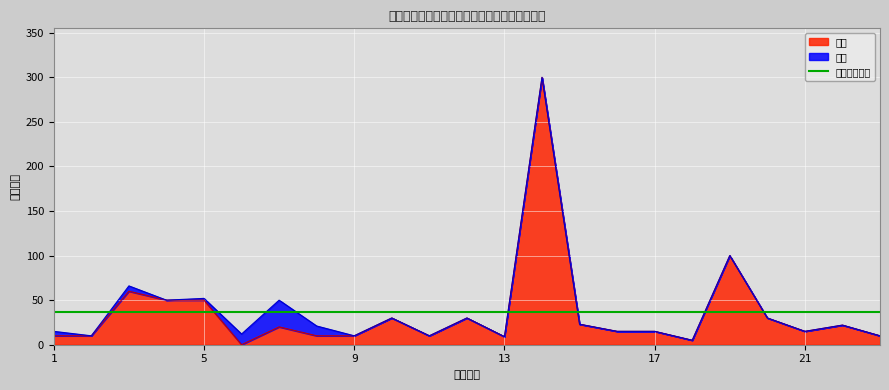

Rank the categories by value from highest to lowest.

14, 19, 3, 4, 5, 10, 12, 20, 15, 22, 7, 16, 17, 21, 1, 2, 8, 9, 11, 23, 13, 18, 6